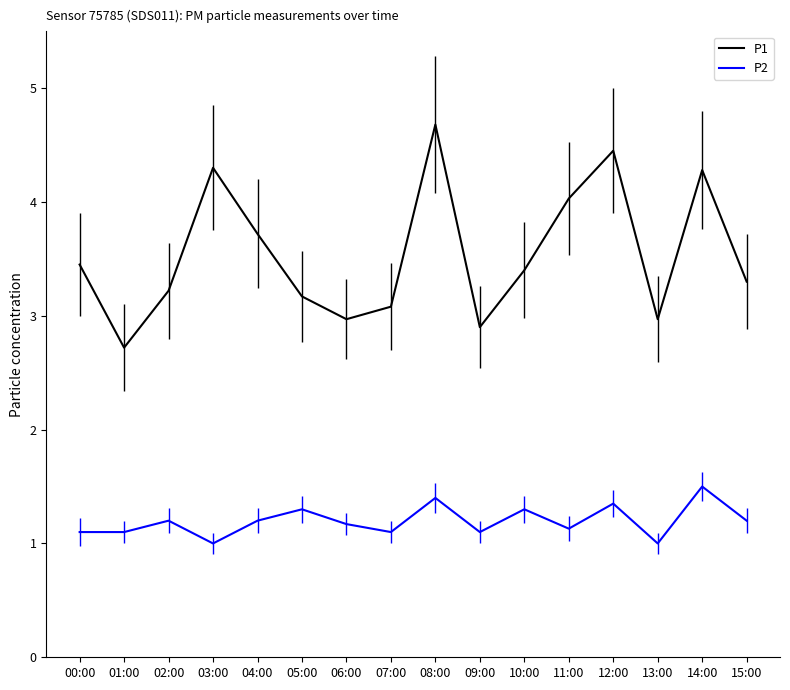

In P2, how many points are higher than both neighbors (excluding endpoints)?

6